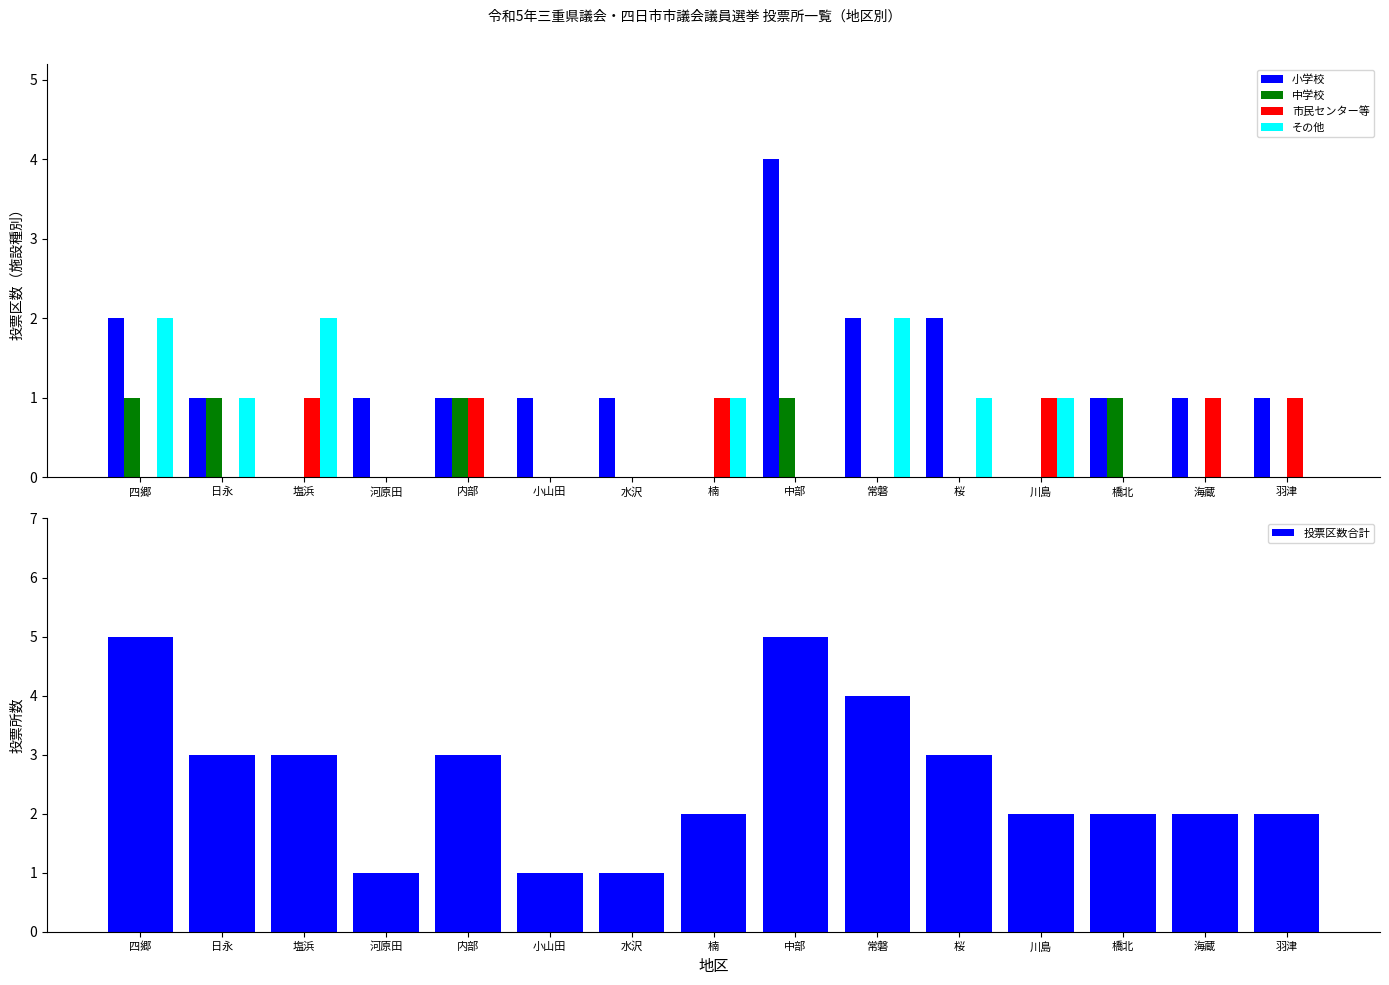

What are all the series names shown in the legend?

小学校, 中学校, 市民センター等, その他, 投票区数合計